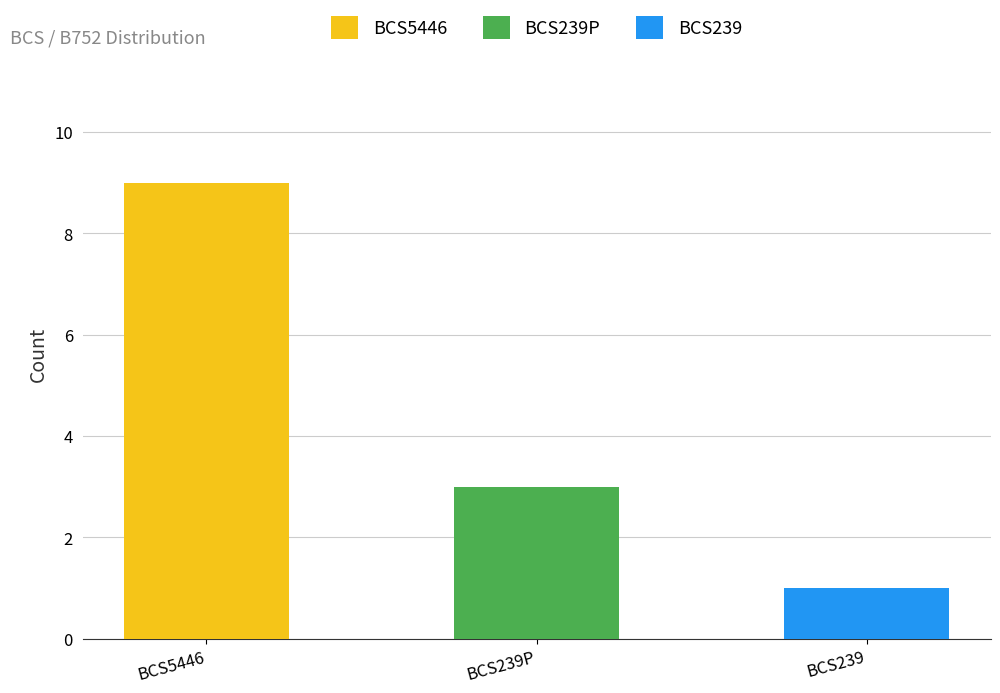

What is the sum of all BCS239 values?

1